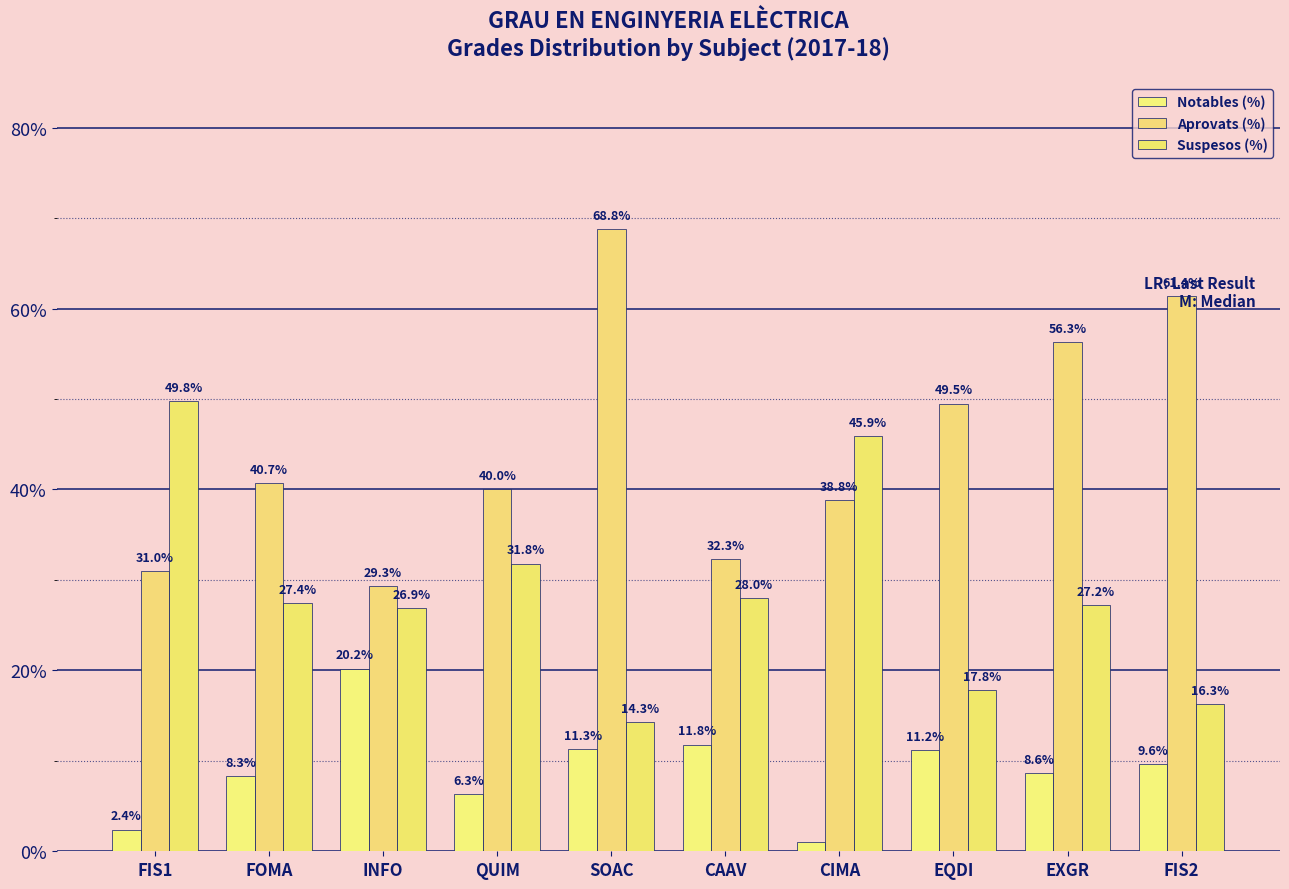

What is the total value across all series at SOAC?

94.4